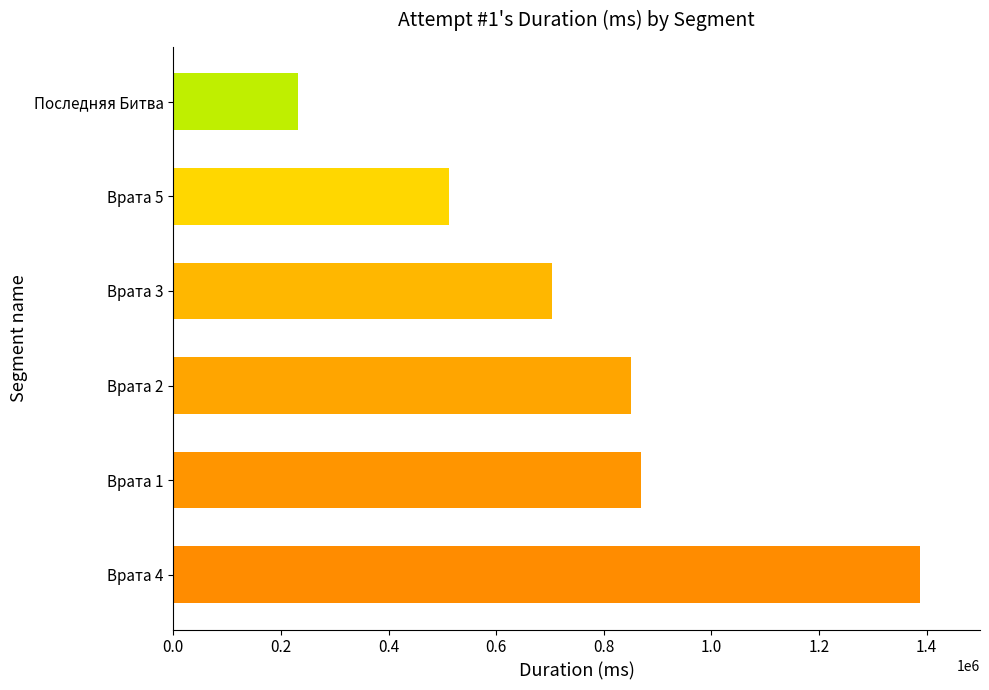

What is the difference between the maximum and minimum values?

1156909